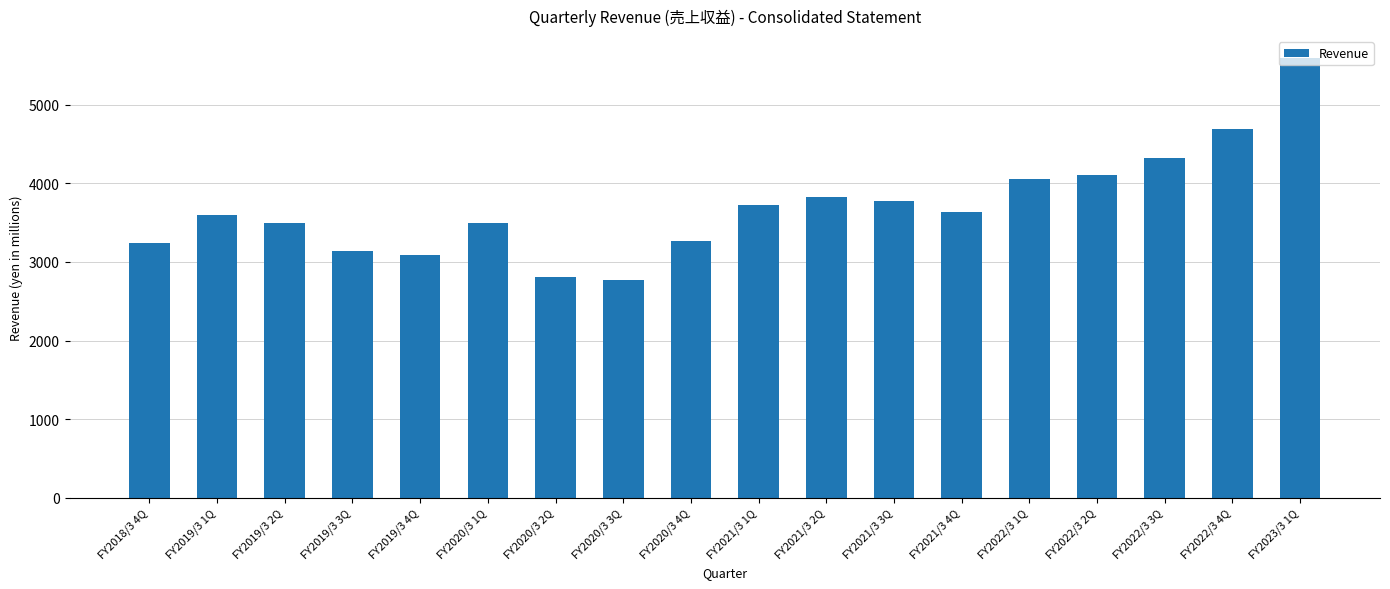

How many bars are there in total?

18